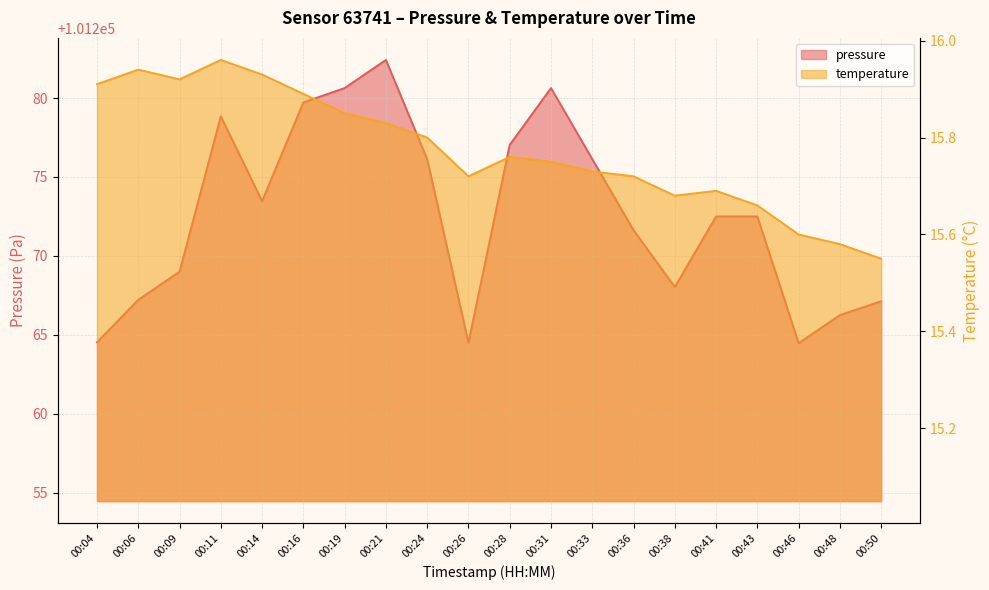

True or false: pressure has more than 0 points higher than both neighbors.

True